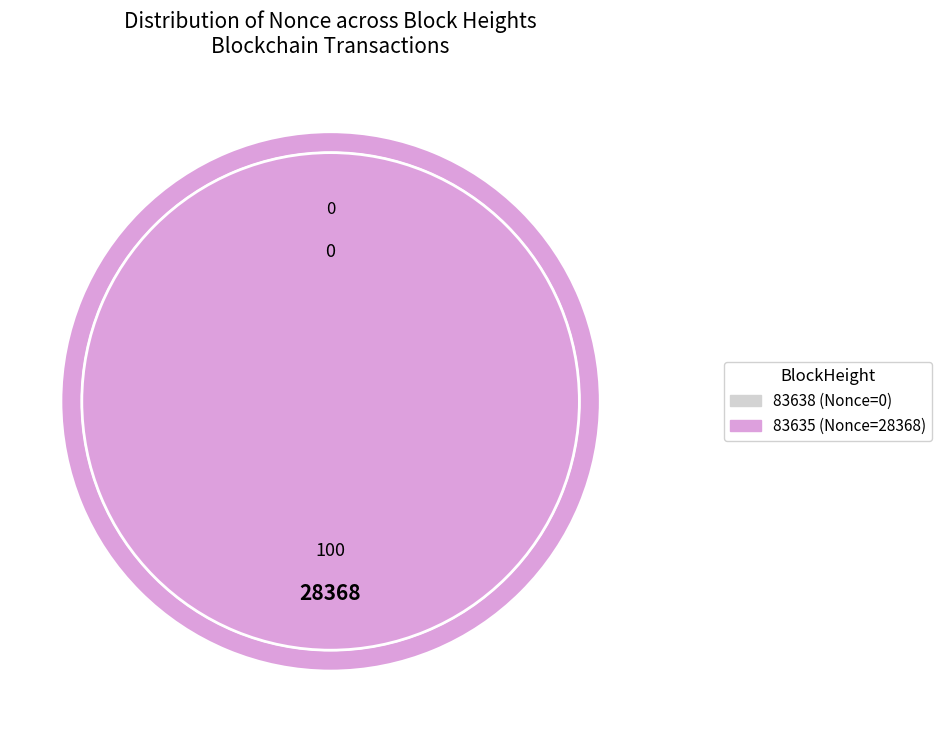

Which slice represents more than half of the pie?

83635